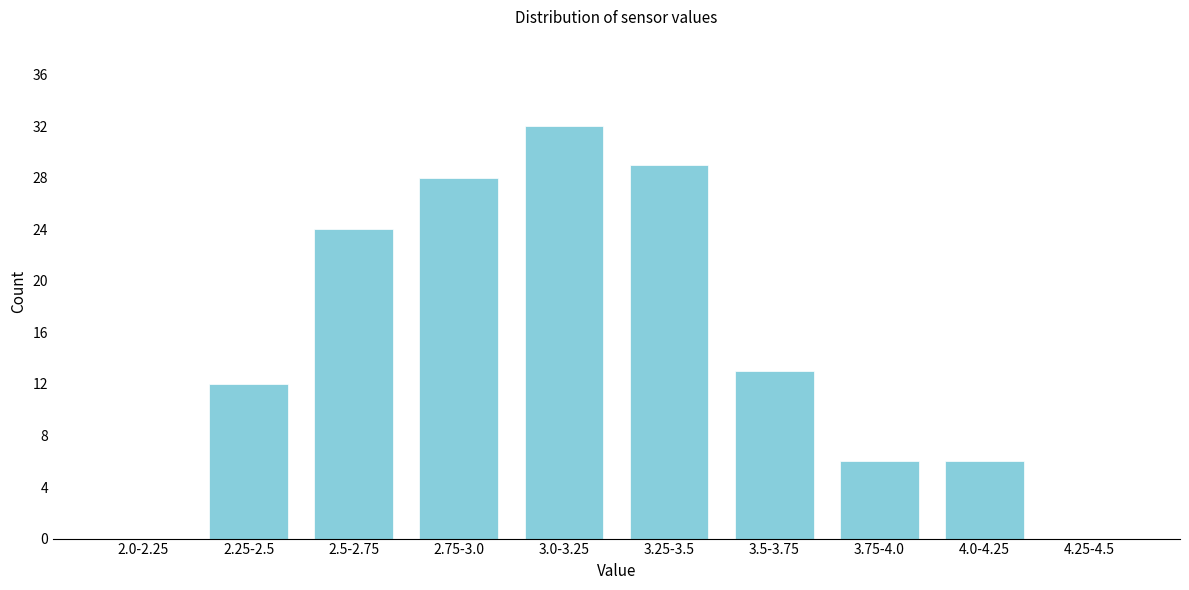

Reading left to right, list all the values displayed in this chart.

2.0-2.25=0	2.25-2.5=12	2.5-2.75=24	2.75-3.0=28	3.0-3.25=32	3.25-3.5=29	3.5-3.75=13	3.75-4.0=6	4.0-4.25=6	4.25-4.5=0